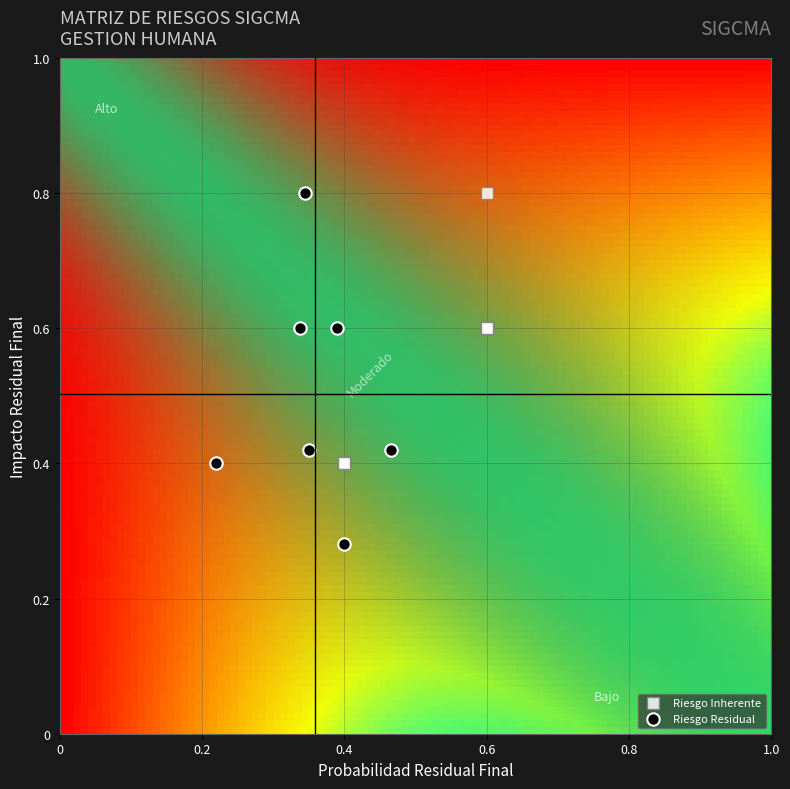

Which series reaches the minimum Y coordinate?

Riesgo Residual